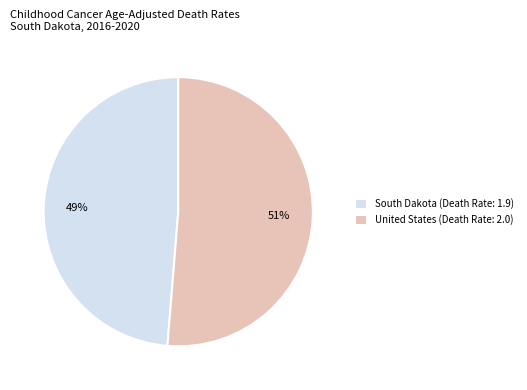

How many segments does this pie chart have?

2